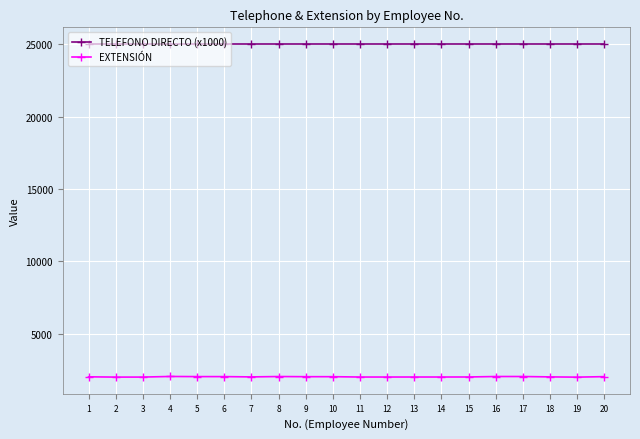

What is the value of the TELEFONO DIRECTO (x1000) point at the 4th from the left?

25016.8